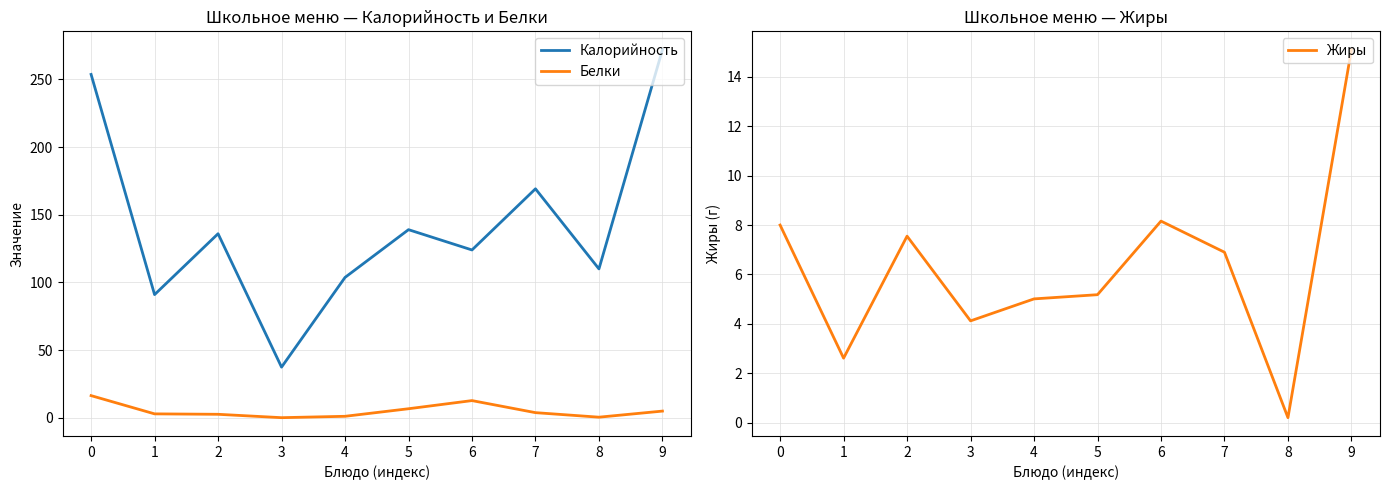

How many values in the Жиры series exceed 6?

5